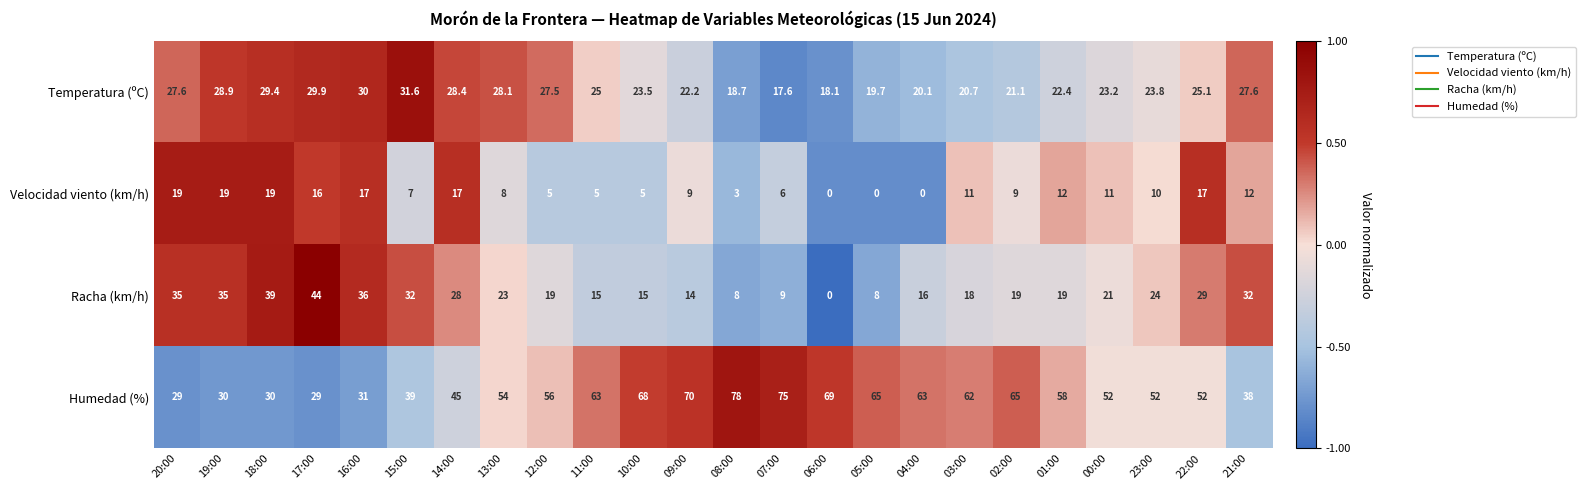

At how many categories does at least one series exceed 2?

24